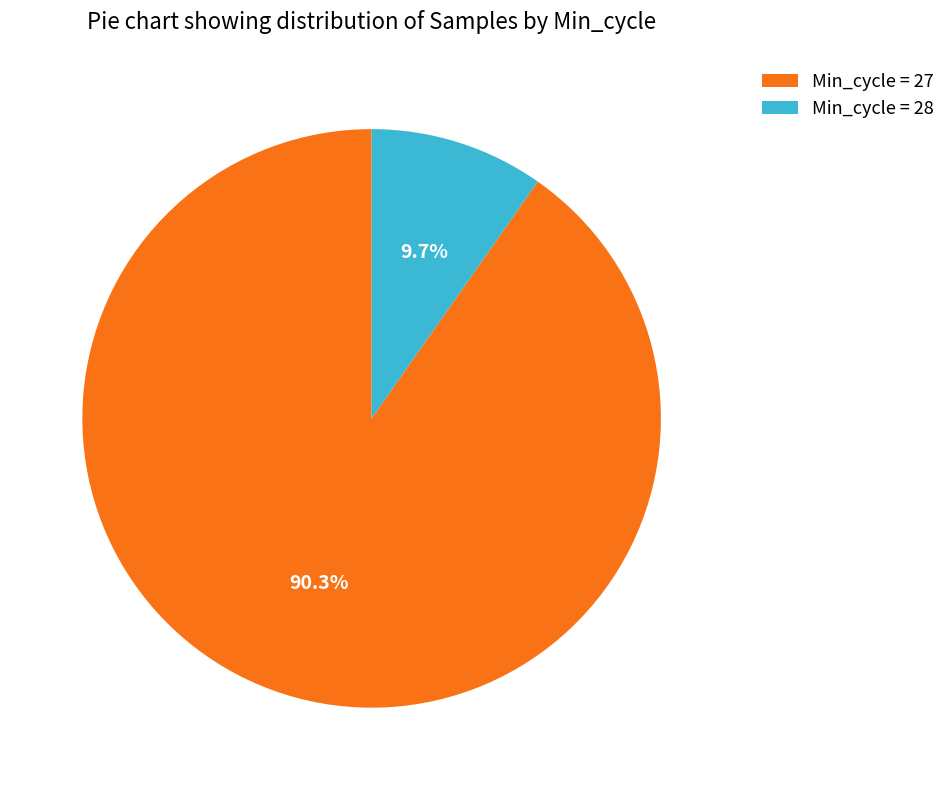

What percentage is NOT represented by Min_cycle = 28?

90.3%